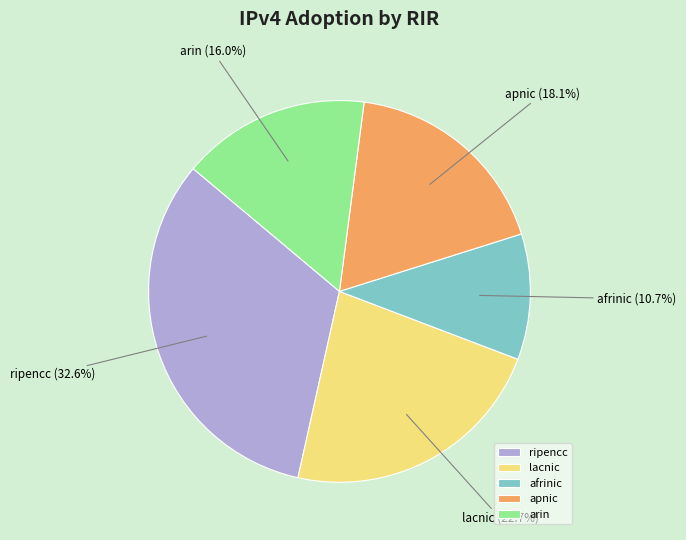

Is it true that arin is 16% of the pie?

True